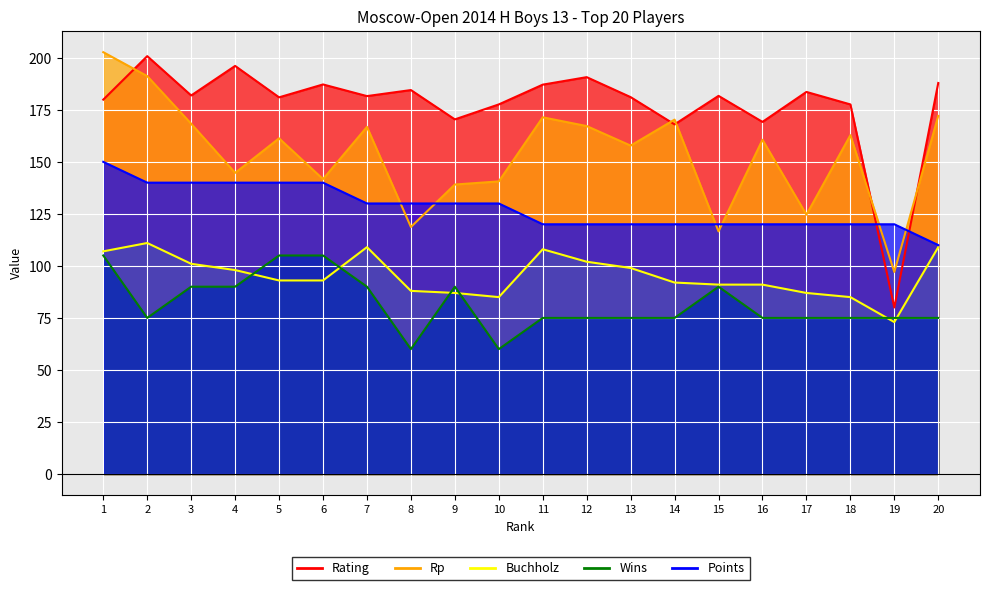

True or false: Rating and Wins intersect in this chart.

False